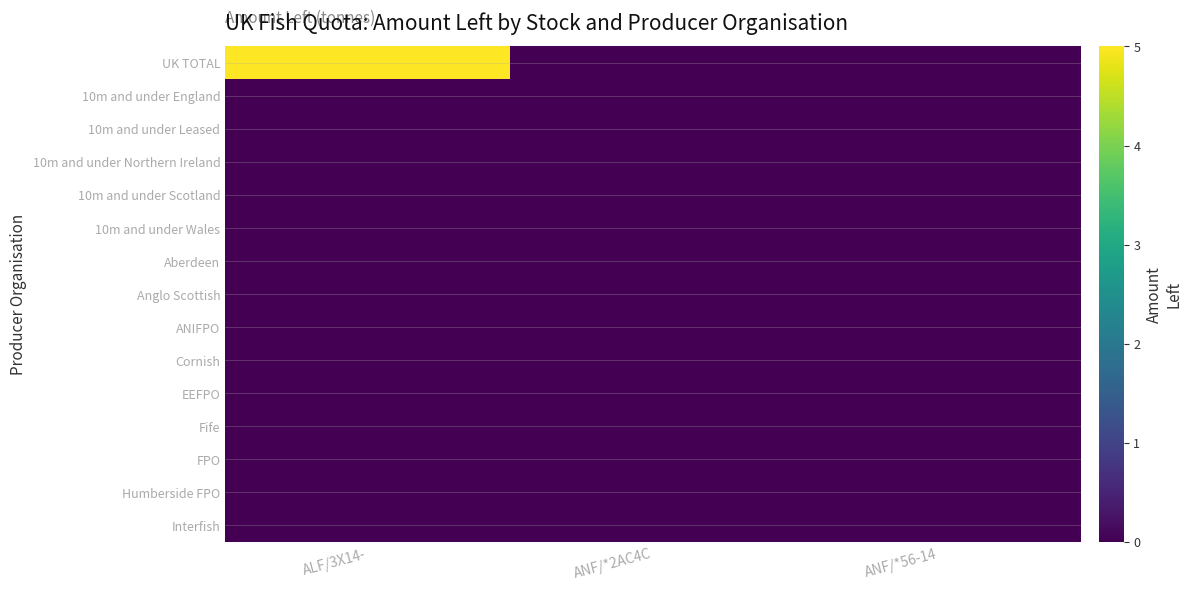

Between ANF/*56-14 and ALF/3X14-, which is larger?

ALF/3X14-